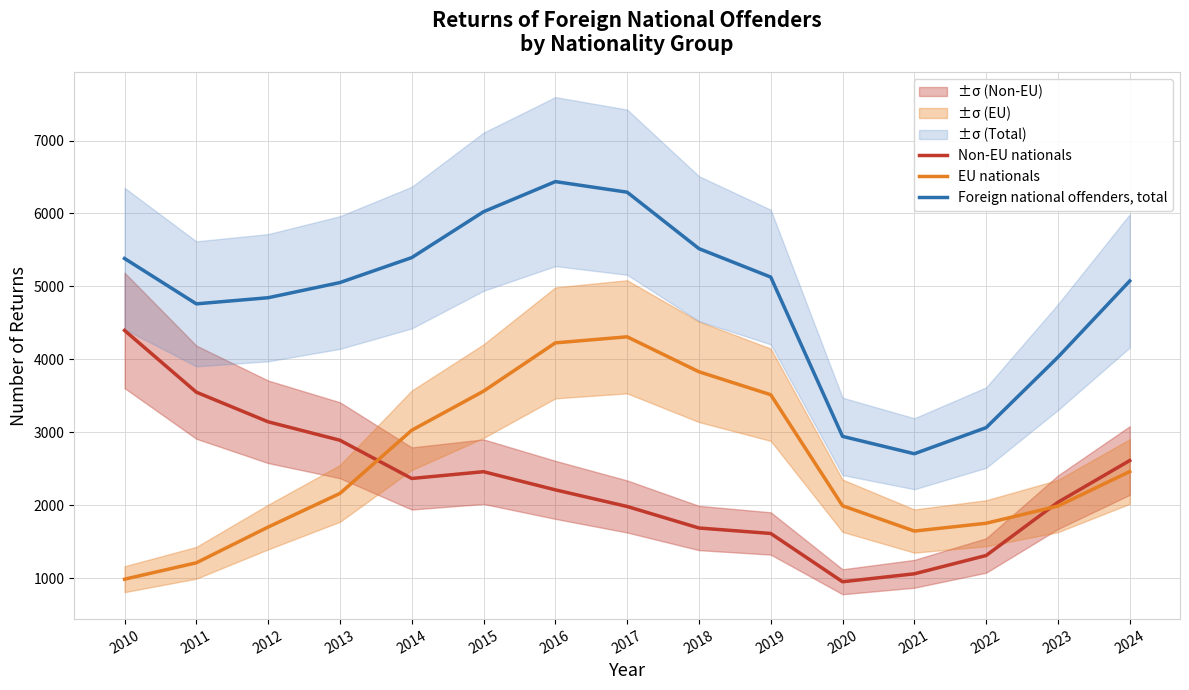

At which category does Non-EU nationals reach its first local peak?

2015